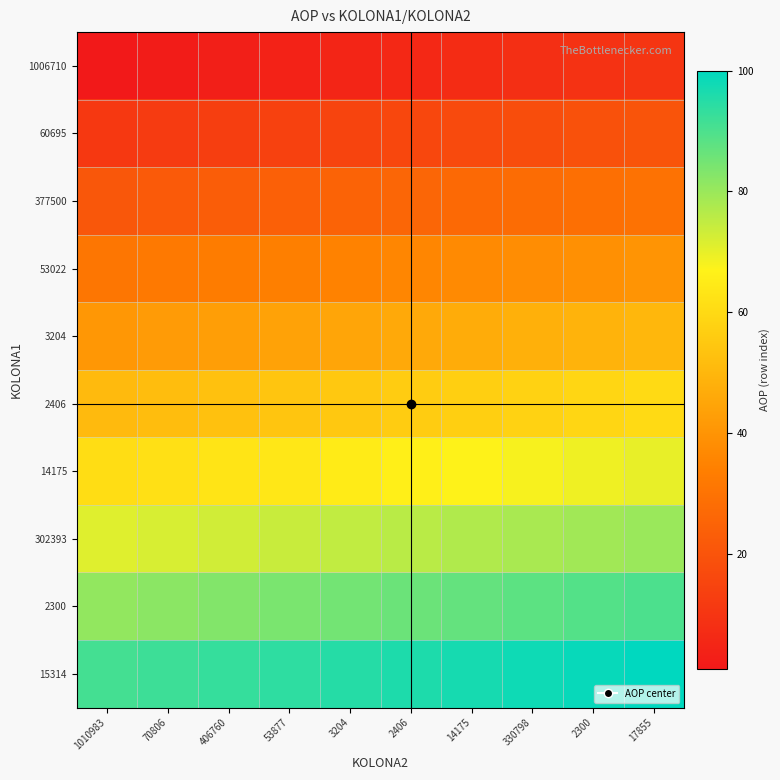

At which category is the sum across all series the highest?

17855